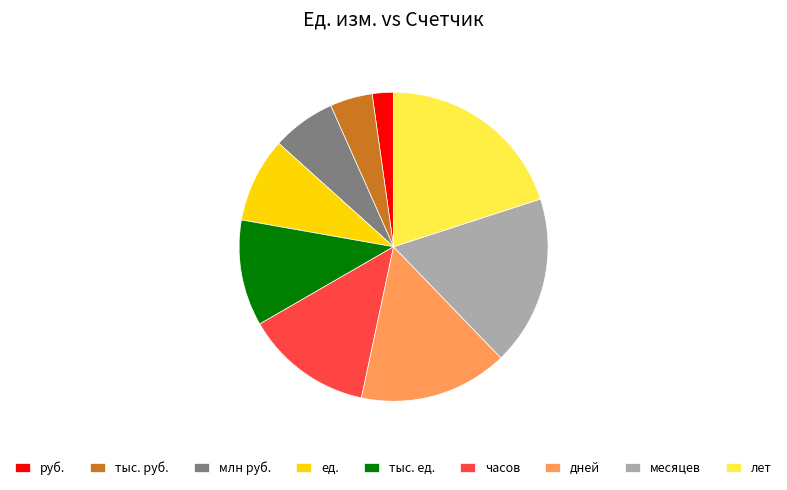

Combined, do лет and тыс. ед. account for over 50%?

No